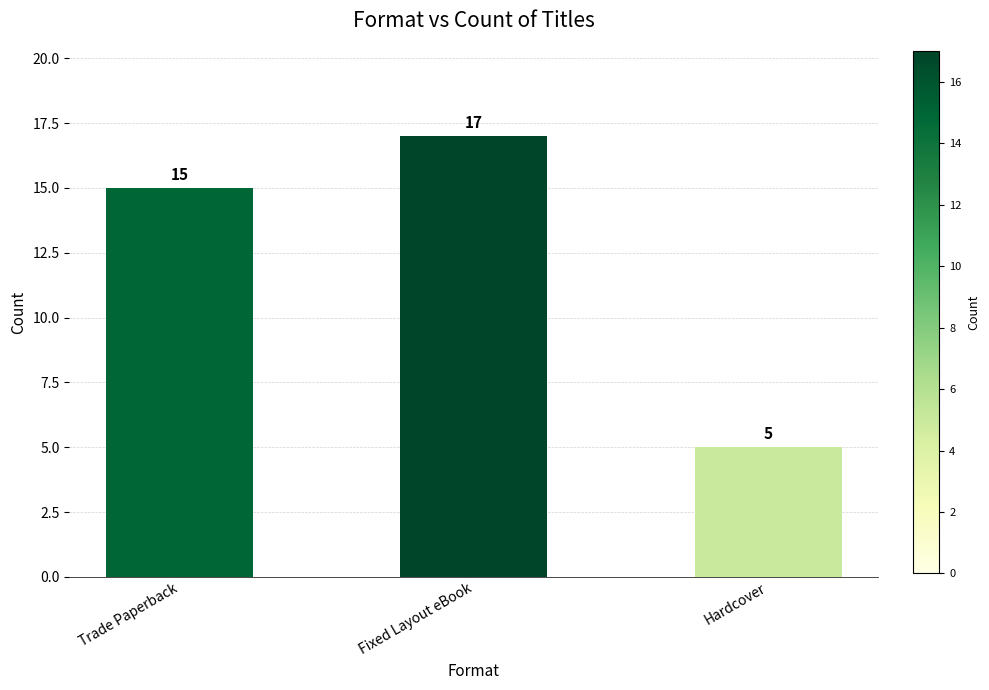

Which category has the highest value across all series?

Fixed Layout eBook